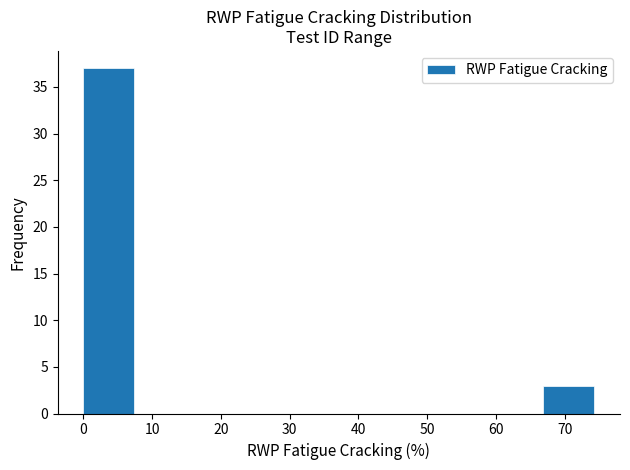

How tall is the bar that spans 67 to 74 on the x-axis? Neither the bar edges nor the heights are printed on the chart, so give them approximately, as read against the axes.

3